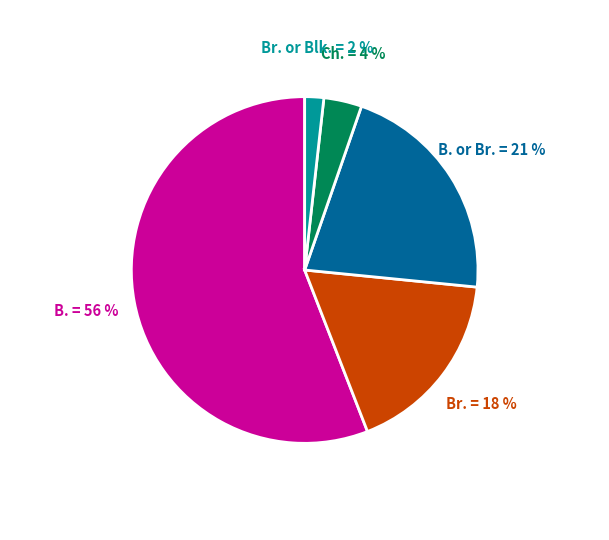

Which category has the biggest portion of the pie?

B.